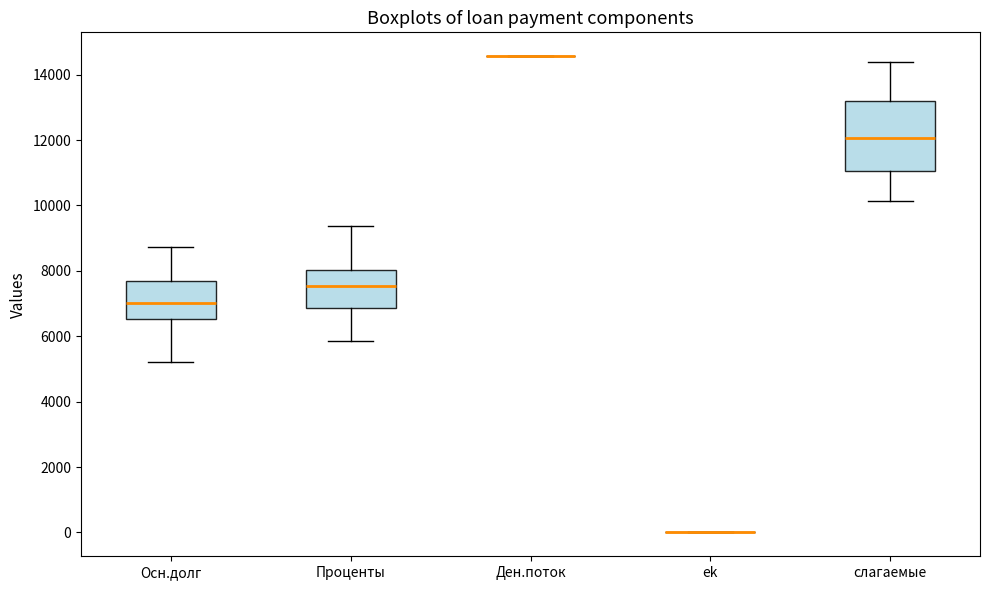

Reading left to right, read every box against the y-axis: the position of its median line, the range the box covers, and the ends of its whiskers. The values are not printed on the chart, so give them approximately, as read against the axis.

Осн.долг: median 7000, box 6600 to 7600, whiskers 5200 to 8800
Проценты: median 7600, box 6800 to 8000, whiskers 5800 to 9400
Ден.поток: box collapsed to a line at 14600, whiskers 14600 to 14600
ek: box collapsed to a line at 0, whiskers 0 to 0
слагаемые: median 12000, box 11000 to 13200, whiskers 10200 to 14400